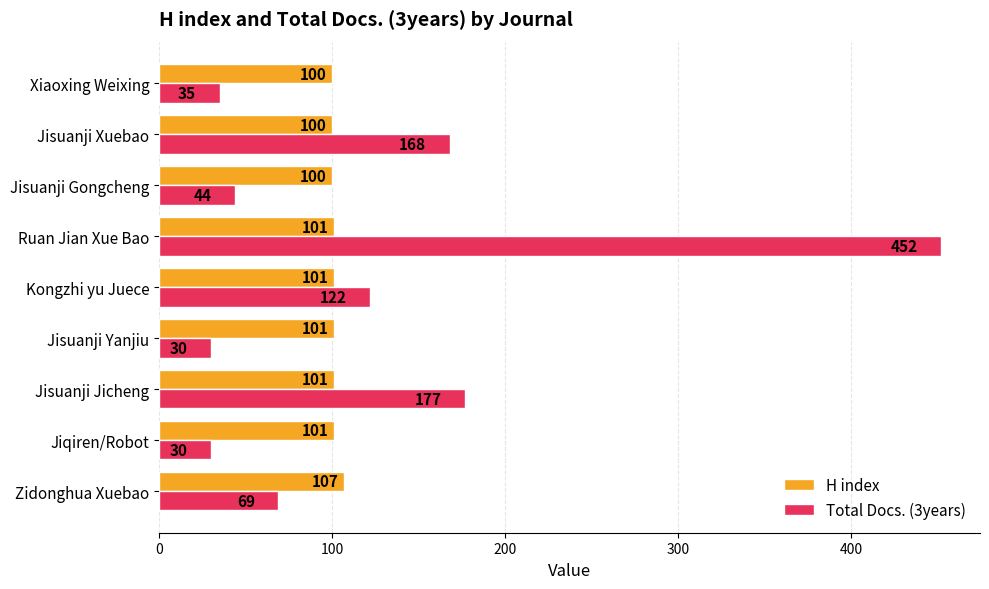

Which series has the widest spread of values?

Total Docs. (3years)